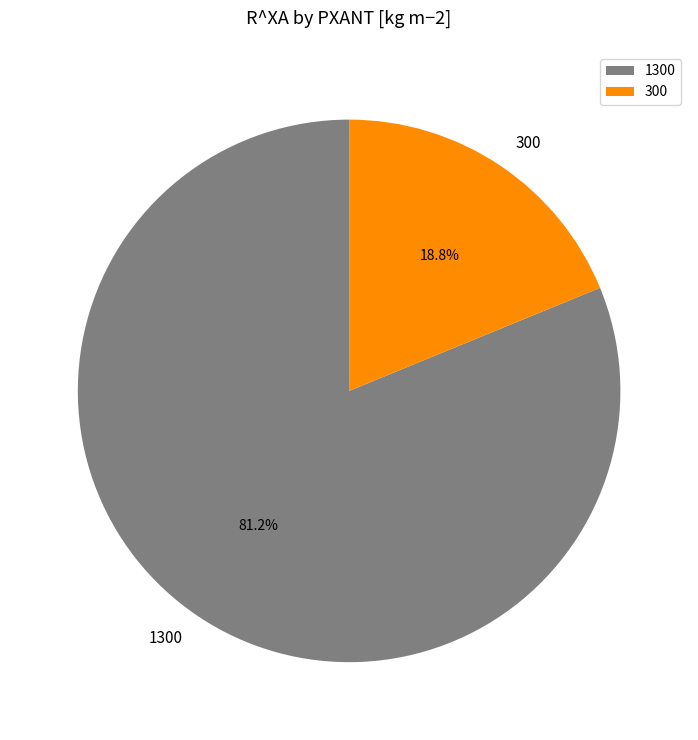

Which category accounts for the majority?

1300